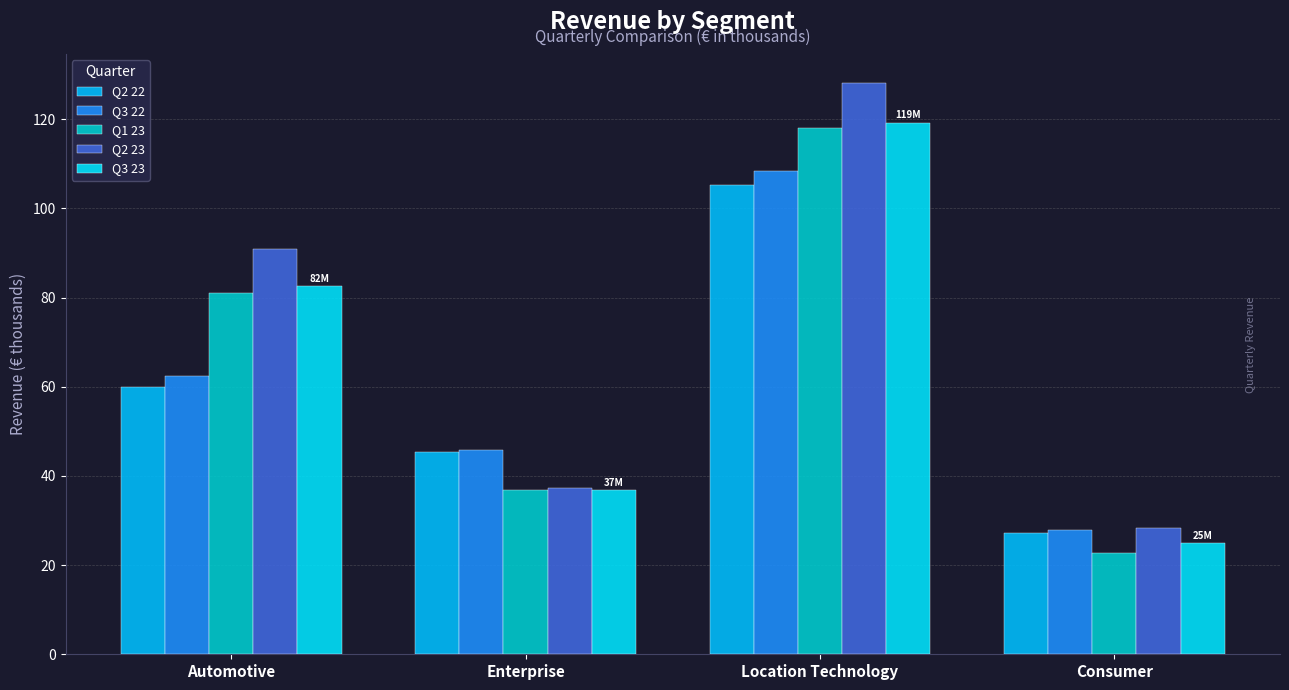

Reading left to right, extract all data points from this chart.

Q2 22: 60.0	45.3	105.3	27.3
Q3 22: 62.4	45.9	108.3	28.0
Q1 23: 81.1	36.9	118.0	22.7
Q2 23: 90.9	37.3	128.2	28.4
Q3 23: 82.5	36.8	119.2	24.9